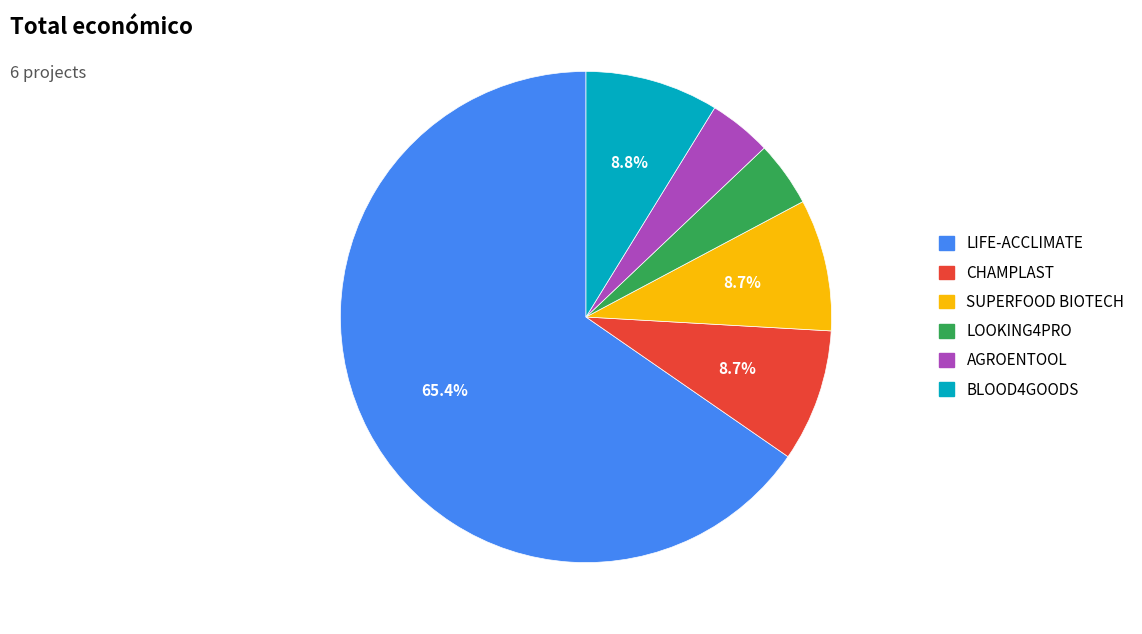

What percentage is the SUPERFOOD BIOTECH slice, to the nearest percent?

9%